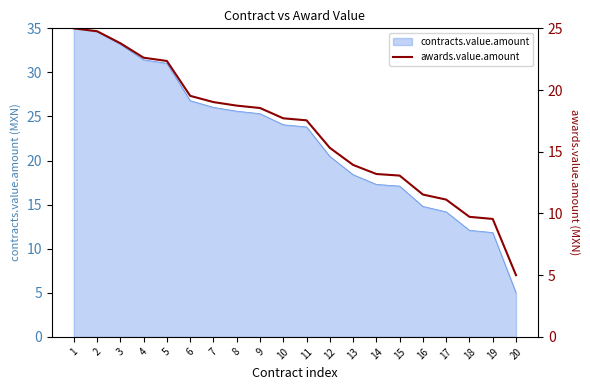

True or false: there are more than 1 points higher than both neighbors.

False